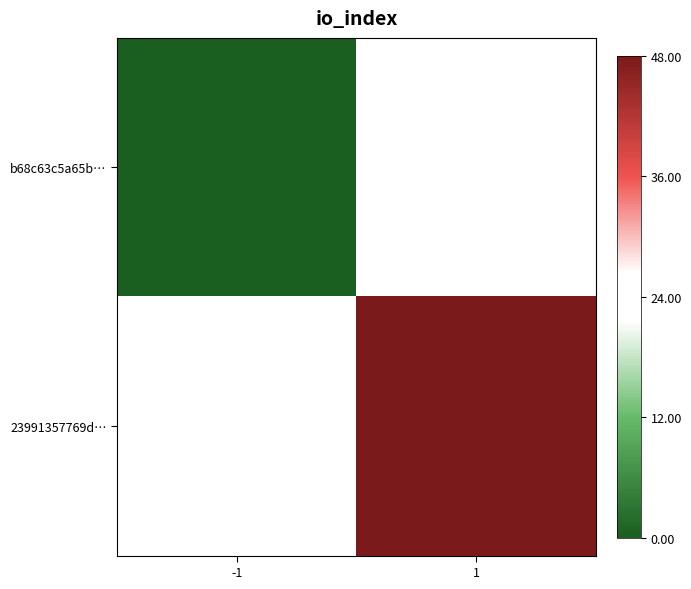

Where is b68c63c5a65b… nearest to the value 0?

-1